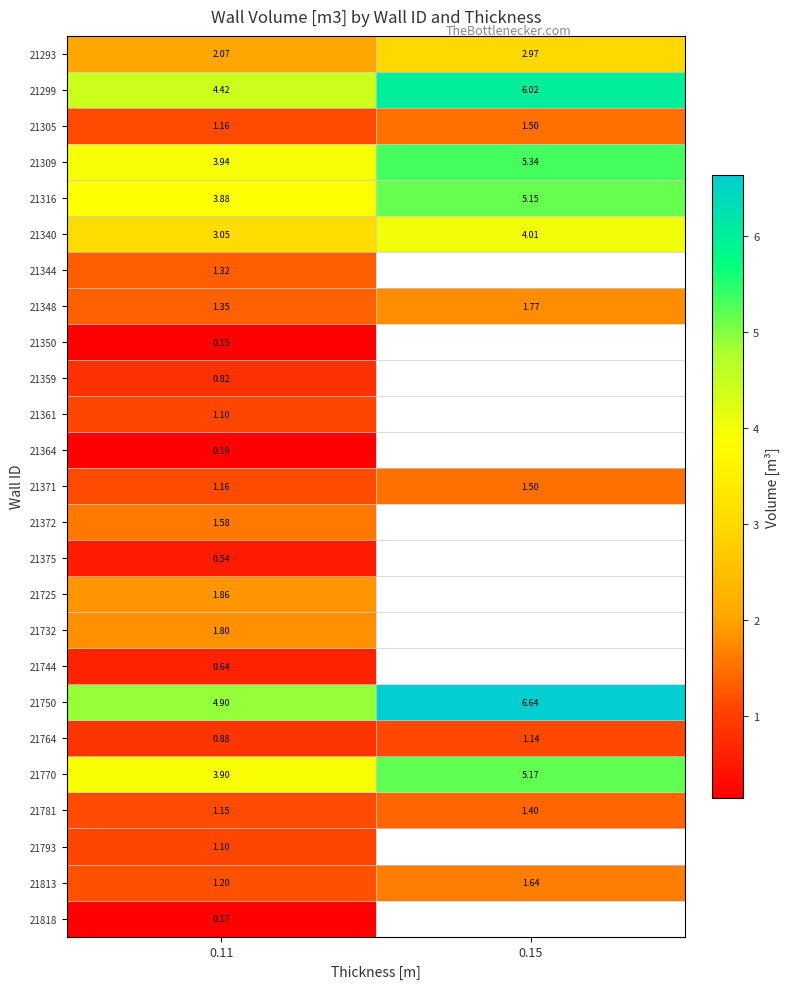

True or false: 21371 has a value of 1.9 at 0.11.

False